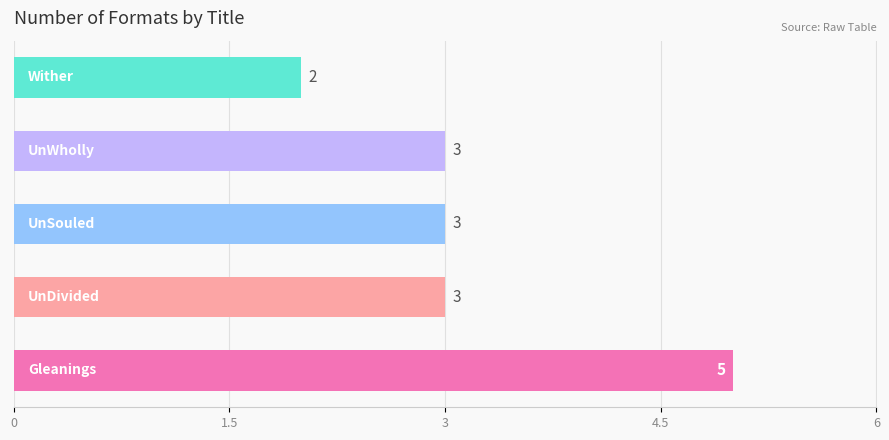

What is the smallest value displayed?

2